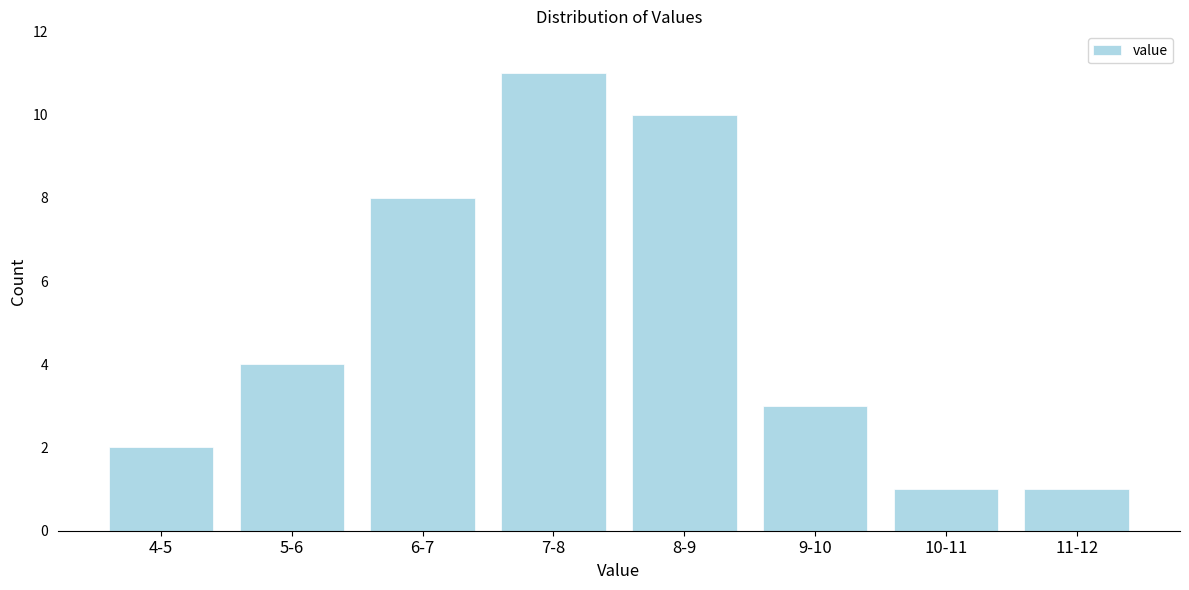

Reading left to right, transcribe all the data shown in this chart.

2	4	8	11	10	3	1	1